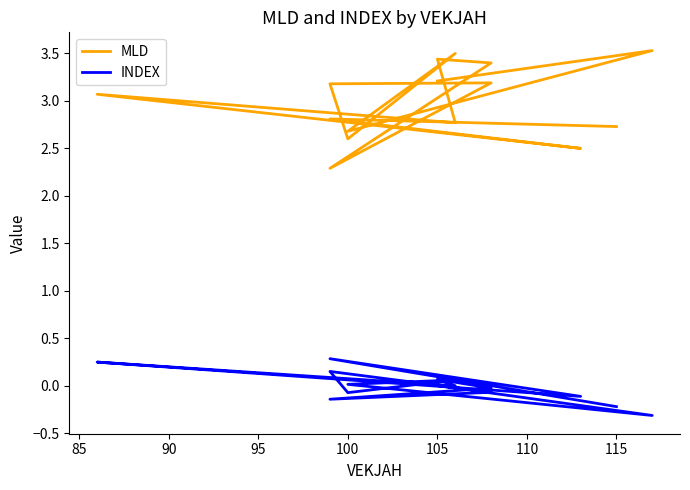

True or false: MLD and INDEX cross at least once.

False